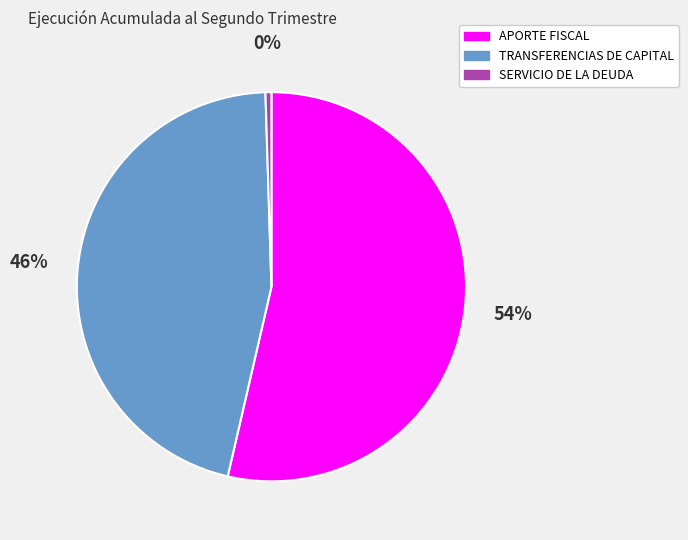

To the nearest percent, what percentage of the pie is TRANSFERENCIAS DE CAPITAL?

46%